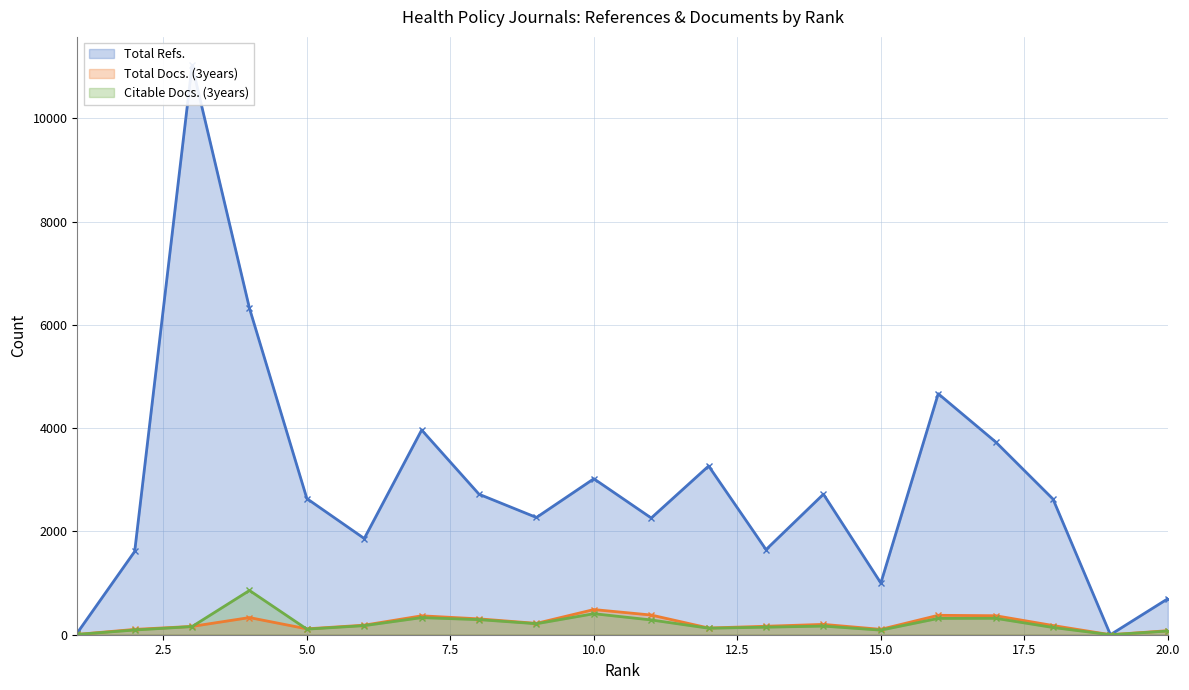

What is the maximum value shown in the chart?

11024